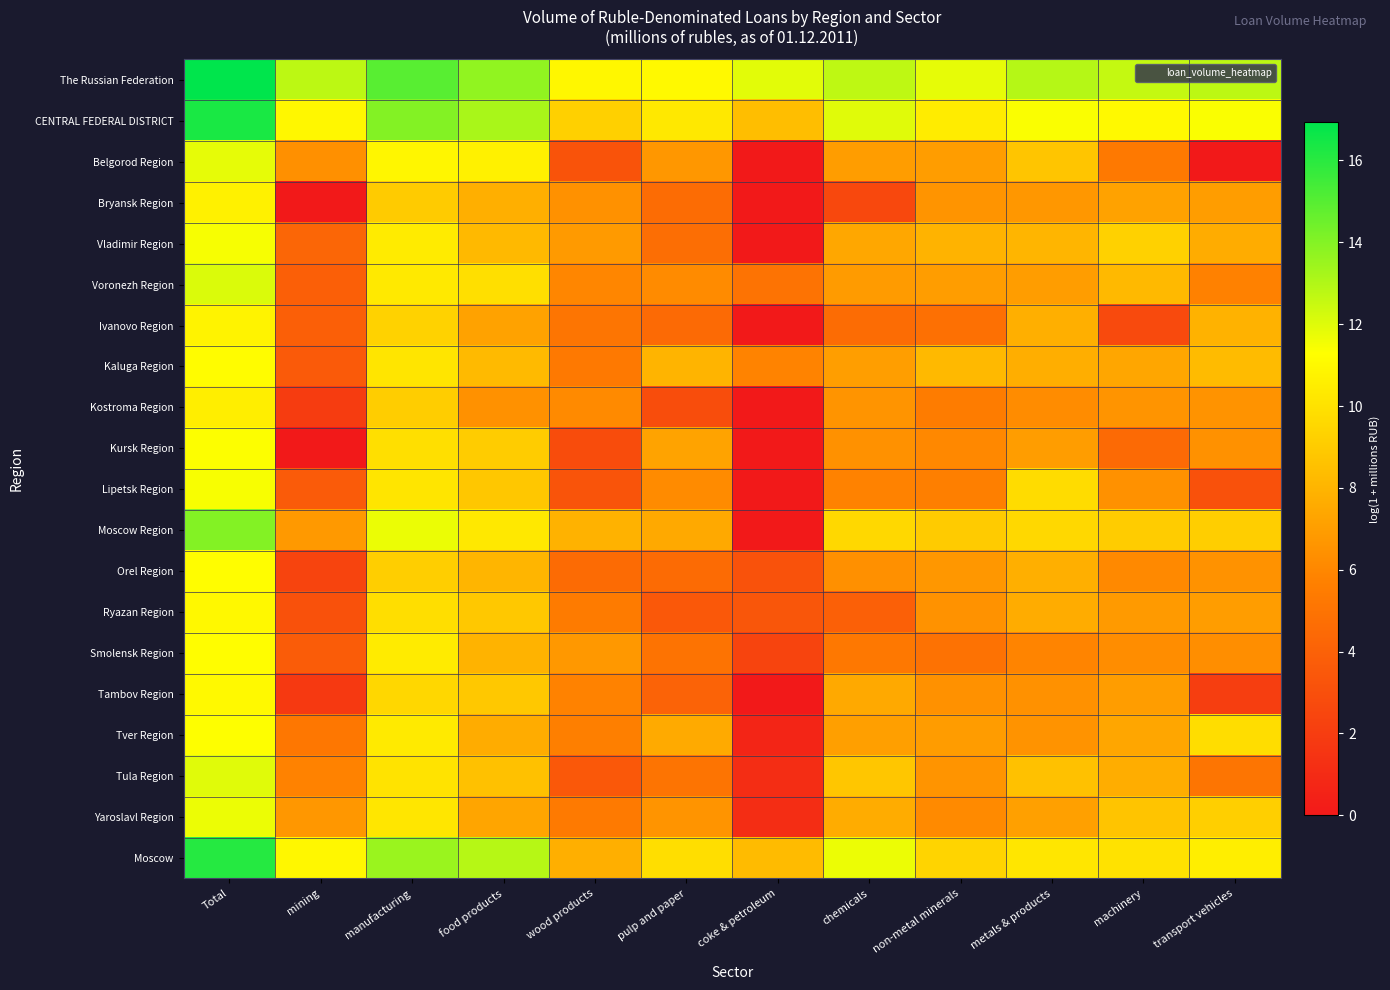

What is the spread (max minus min) of values at pulp and paper?

8.1